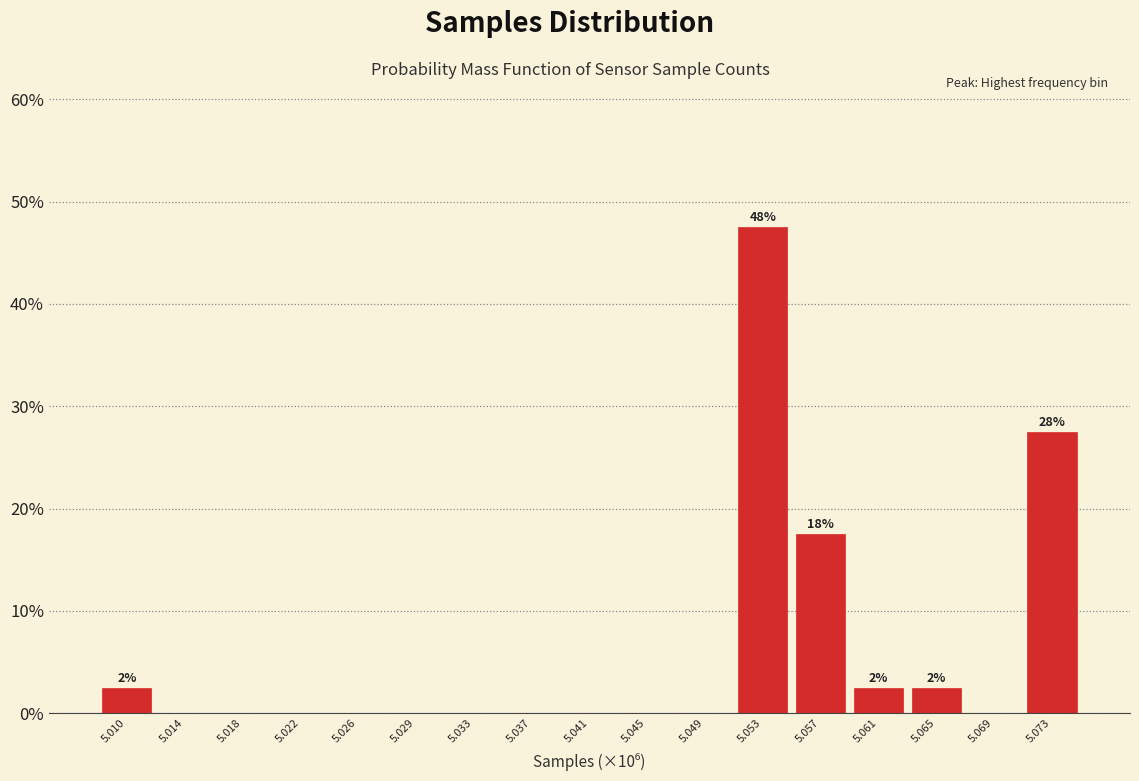

Reading left to right, extract all data points from this chart.

5.010=2.5	5.014=0.0	5.018=0.0	5.022=0.0	5.026=0.0	5.029=0.0	5.033=0.0	5.037=0.0	5.041=0.0	5.045=0.0	5.049=0.0	5.053=47.5	5.057=17.5	5.061=2.5	5.065=2.5	5.069=0.0	5.073=27.5